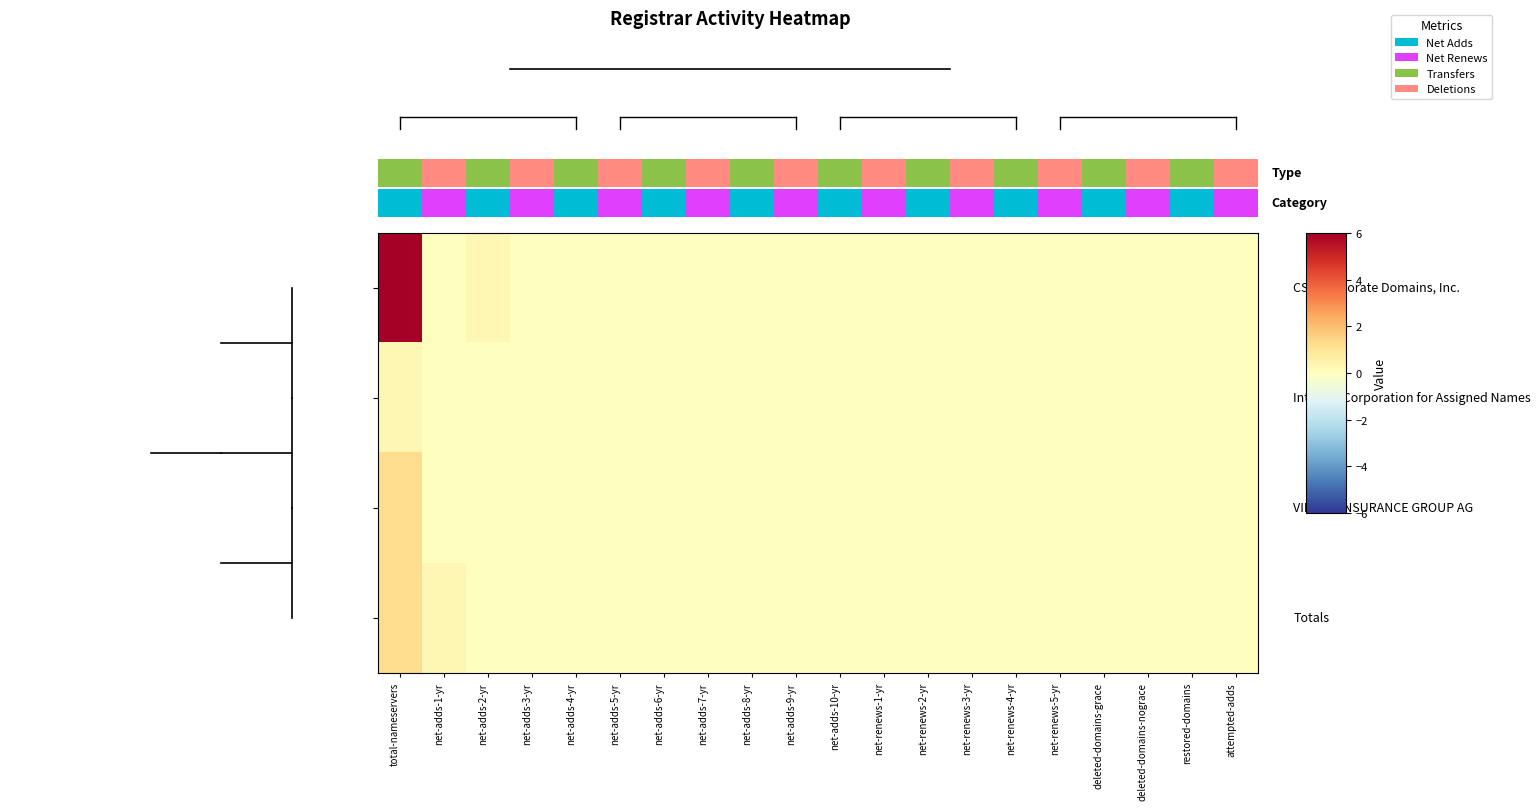

Which has a higher value, net-renews-2-yr or deleted-domains-grace?

net-renews-2-yr